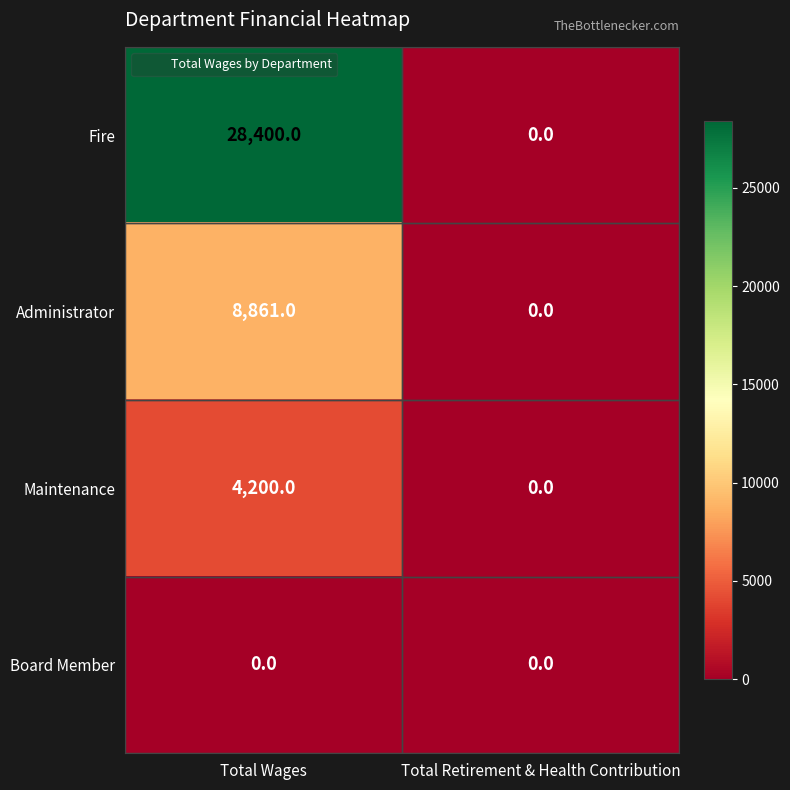

At which label does Maintenance reach its minimum?

Total Retirement & Health Contribution